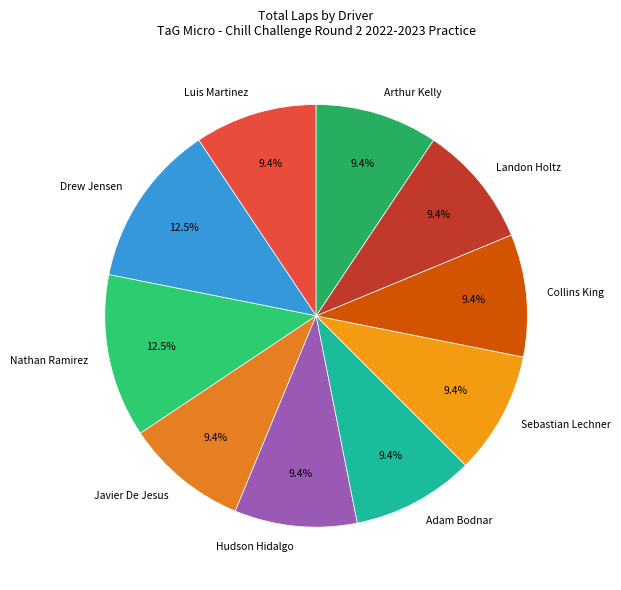

Count the number of slices in the pie.

10